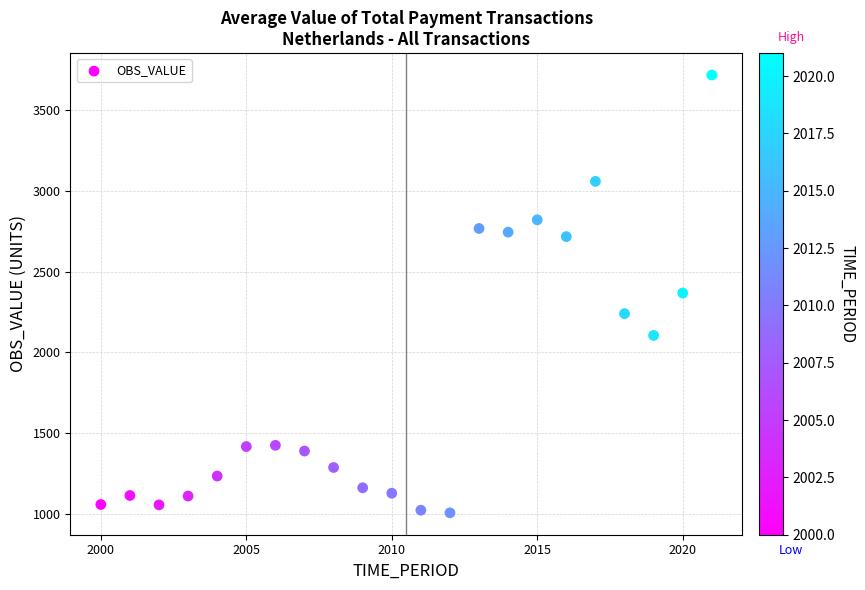

What is the range of X values (max minus min)?

21.0